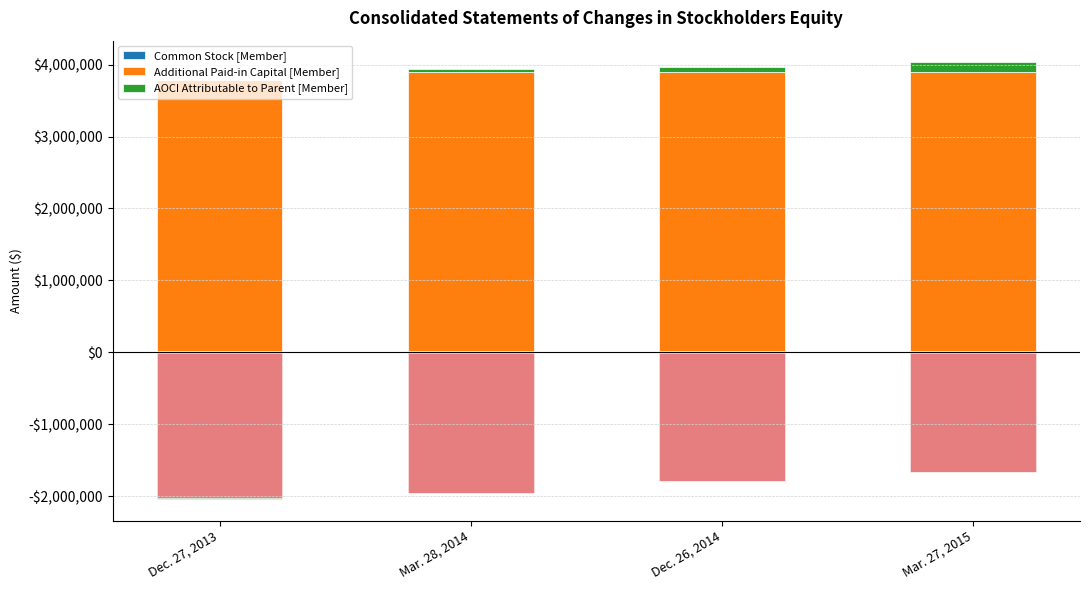

Which series changed the most between Mar. 28, 2014 and Mar. 27, 2015?

Retained Earnings [Member] (neg)